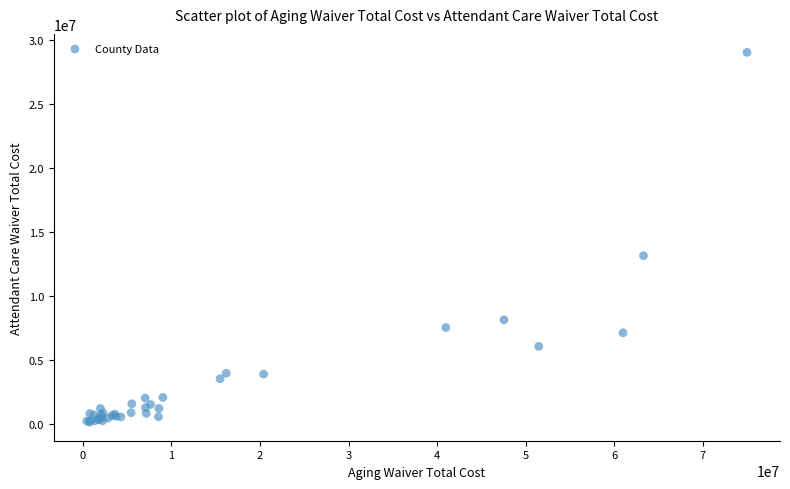

What Y value in the scatter plot is closest to 14590619?

13154169.0